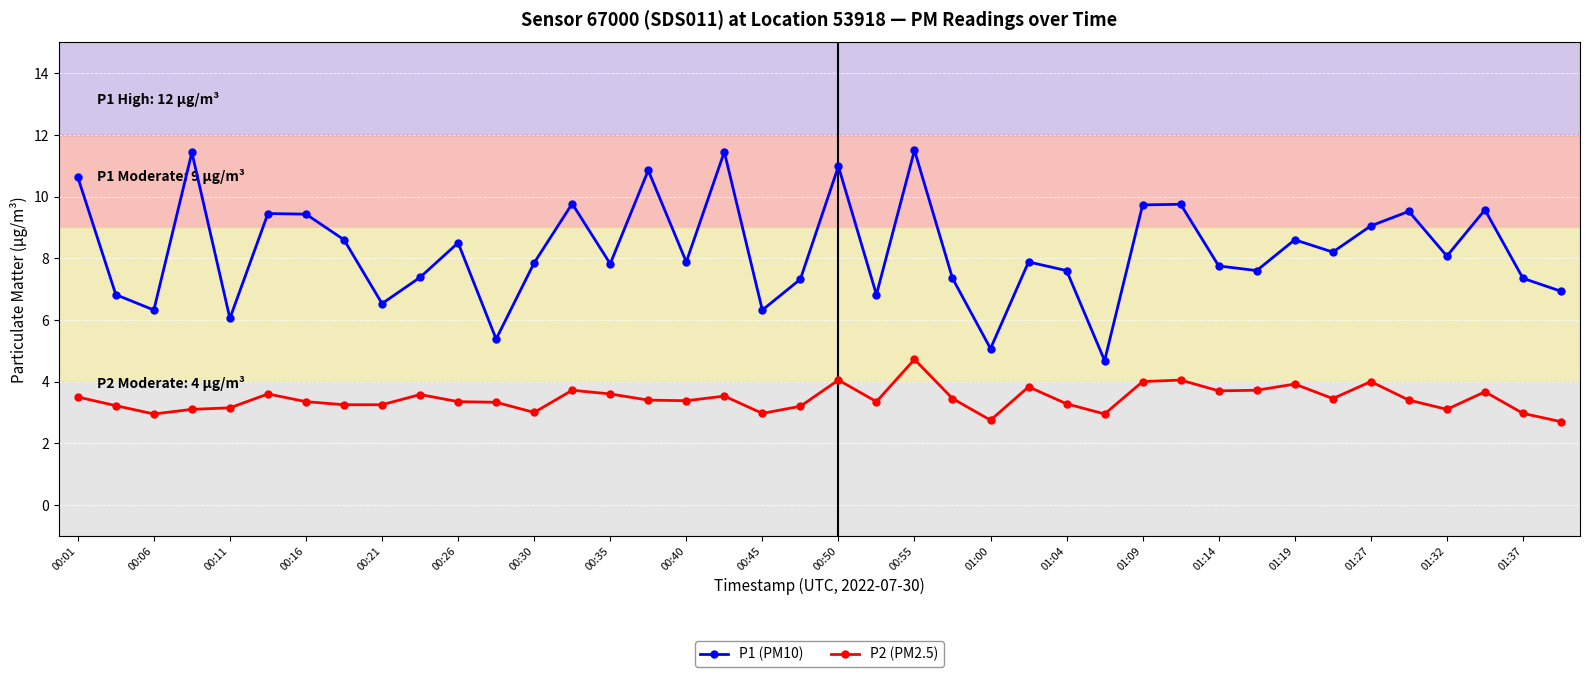

What is the value of the P1 (PM10) point at the 26th from the left?

7.9